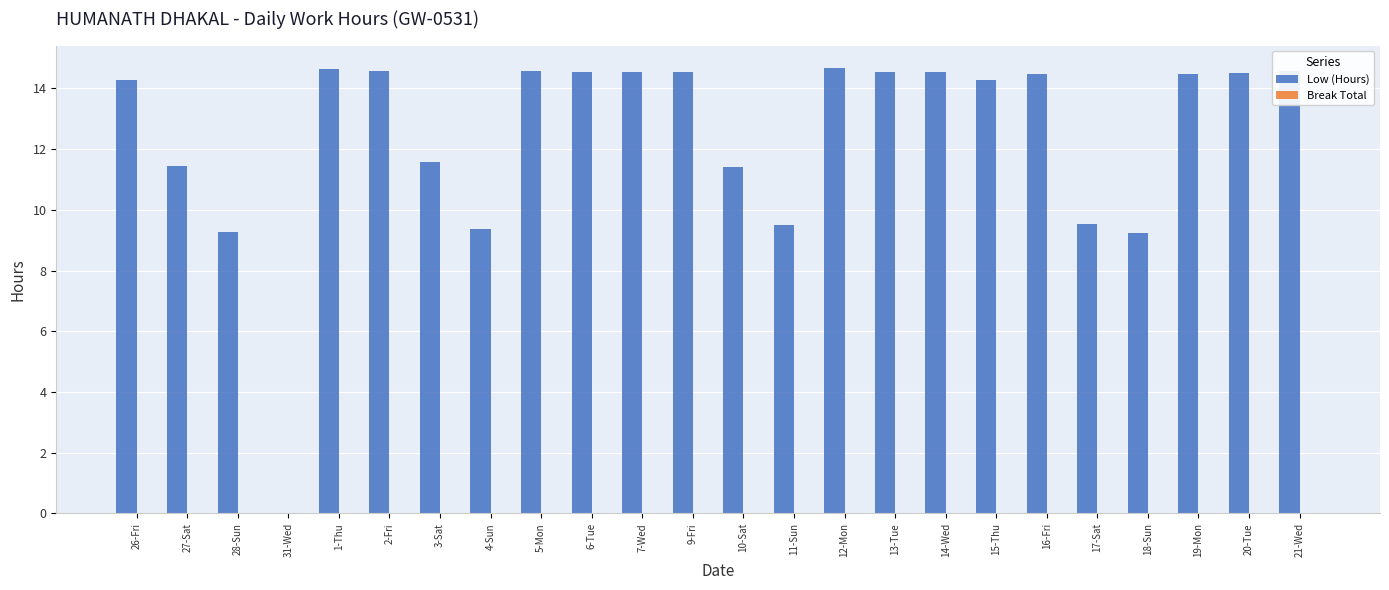

What is the sum of all values?

299.1